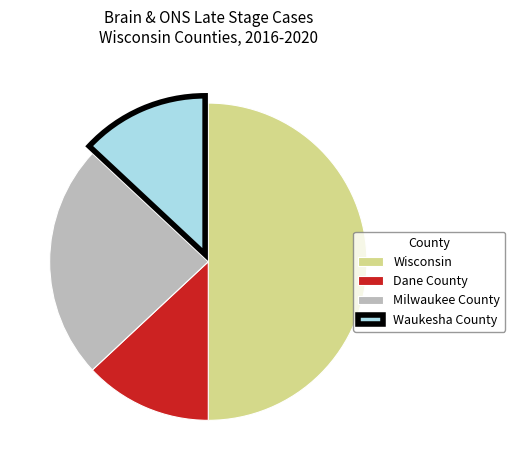

Is Milwaukee County the majority of the pie?

No